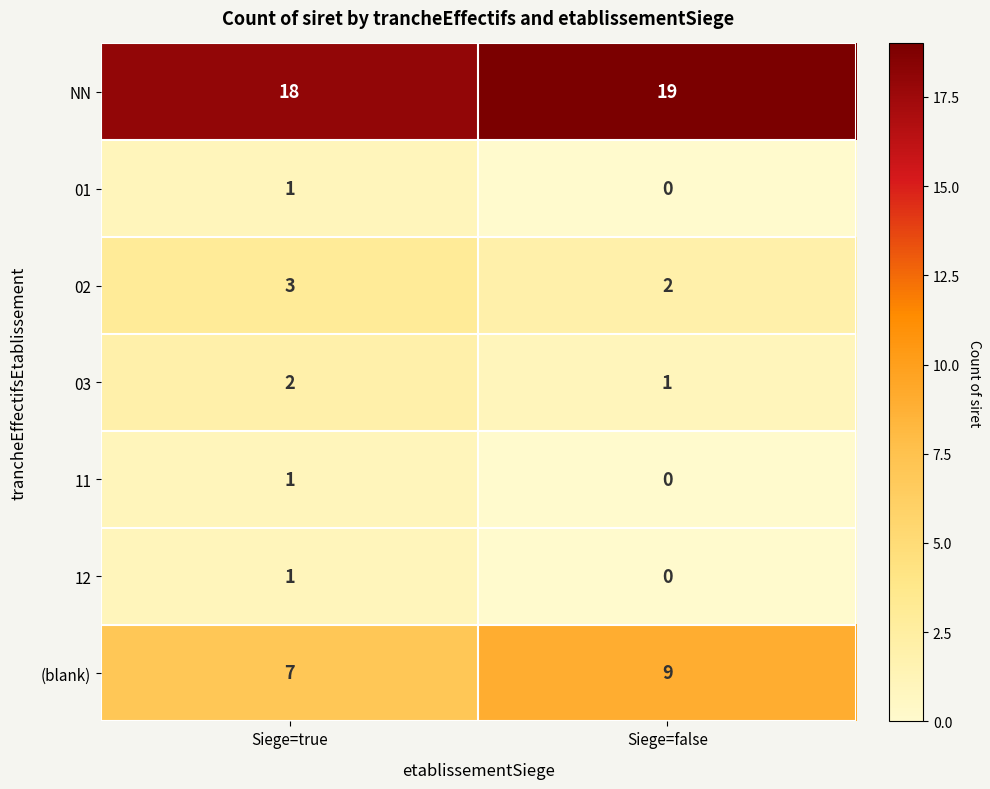

True or false: 03 has a value of 1 at Siege=false.

True